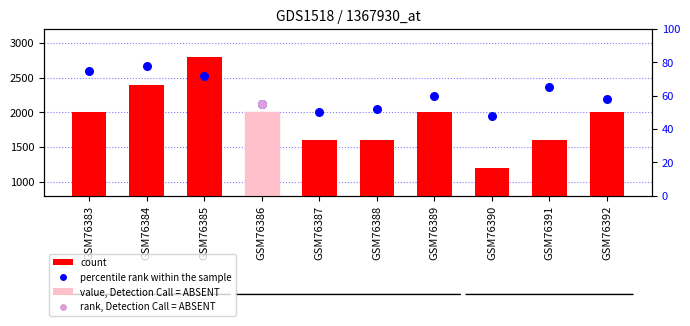

Is the value of count at GSM76389 greater than the value of percentile rank within the sample at GSM76391?

Yes